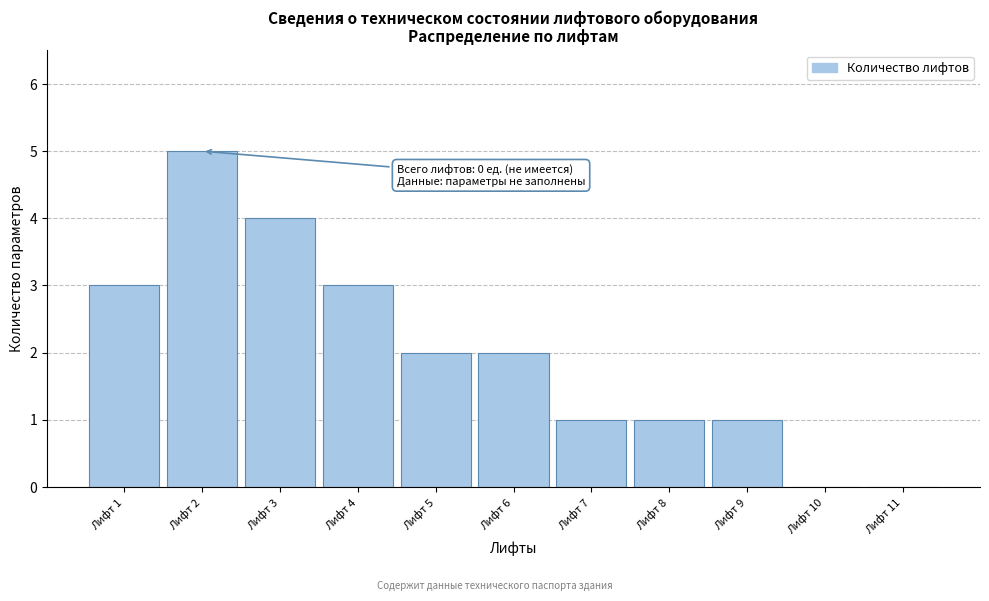

Reading left to right, what are all the values shown in this chart?

Лифт 1=3	Лифт 2=5	Лифт 3=4	Лифт 4=3	Лифт 5=2	Лифт 6=2	Лифт 7=1	Лифт 8=1	Лифт 9=1	Лифт 10=0	Лифт 11=0